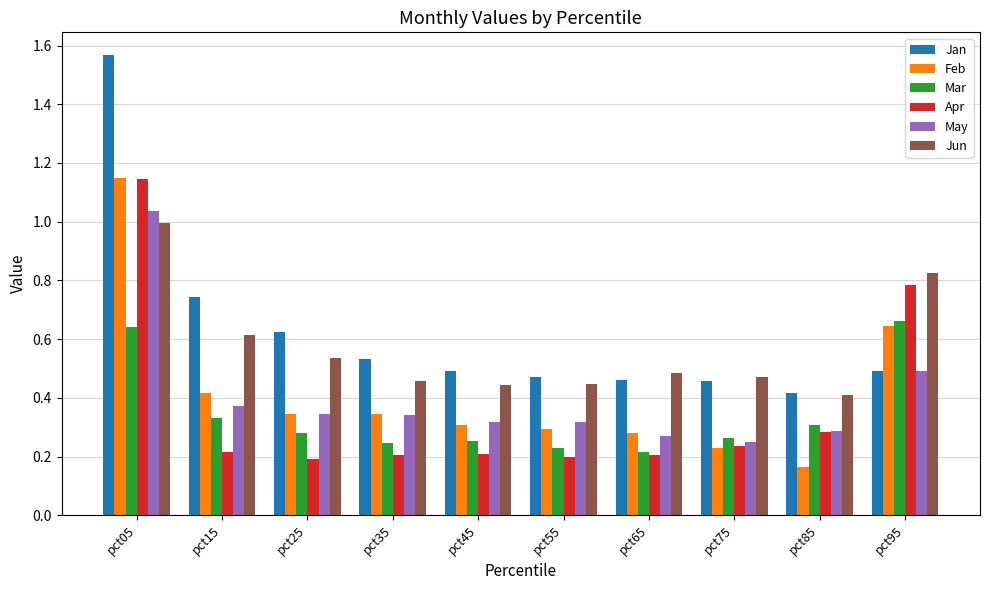

What is the sum of the Jun values at pct35 and pct45?

0.9